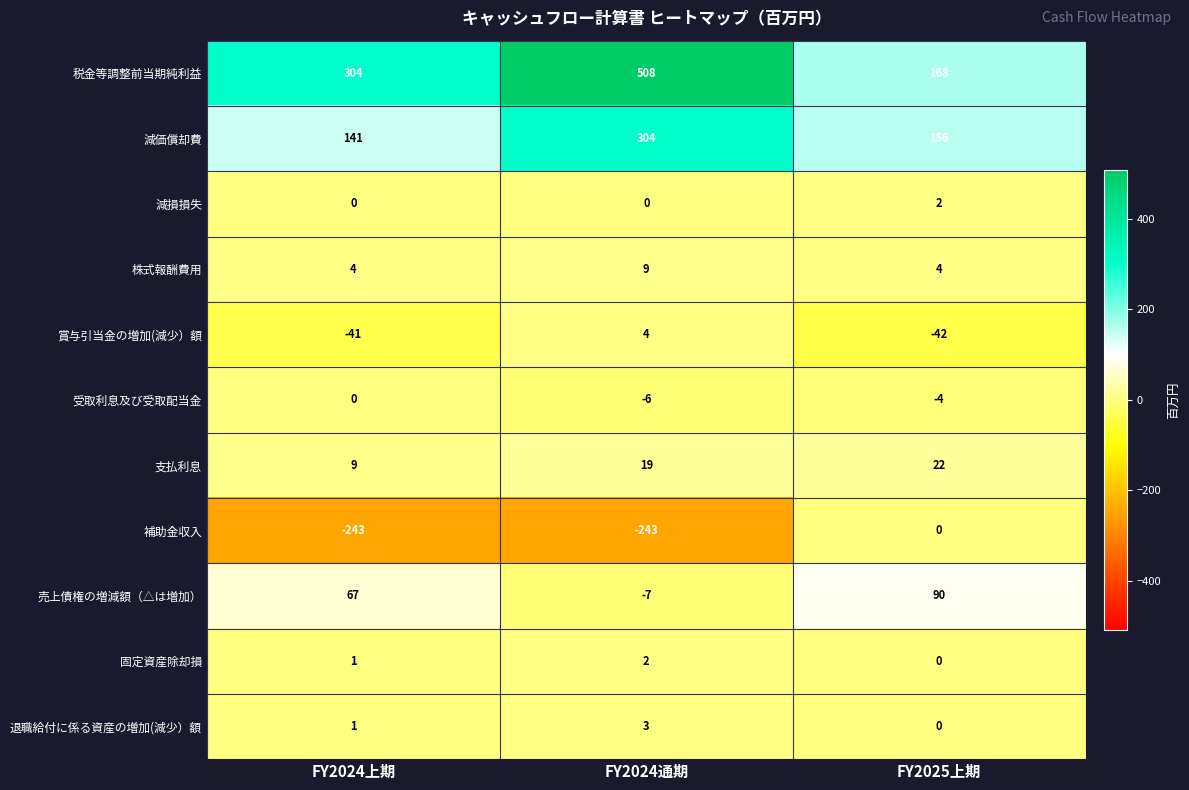

Which series has the largest total across all categories?

税金等調整前当期純利益